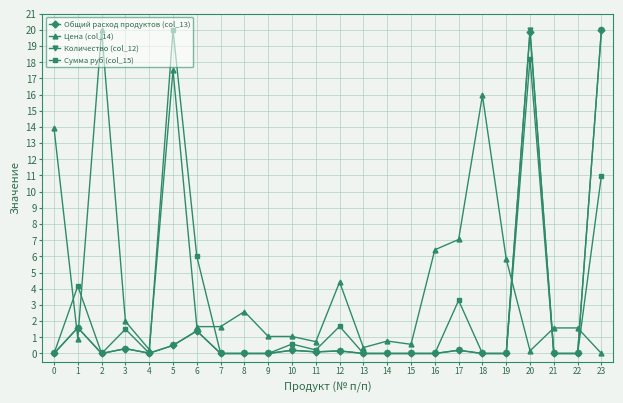

What is the sum of all Сумма руб (col_15) values?

66.7